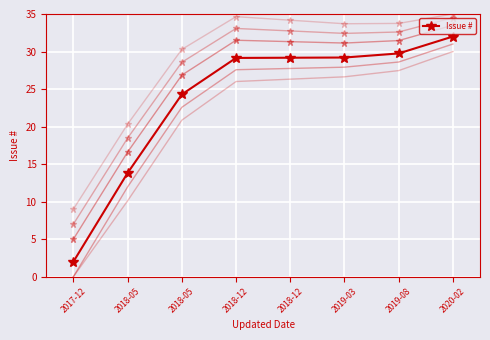

How many values are below 29?

3